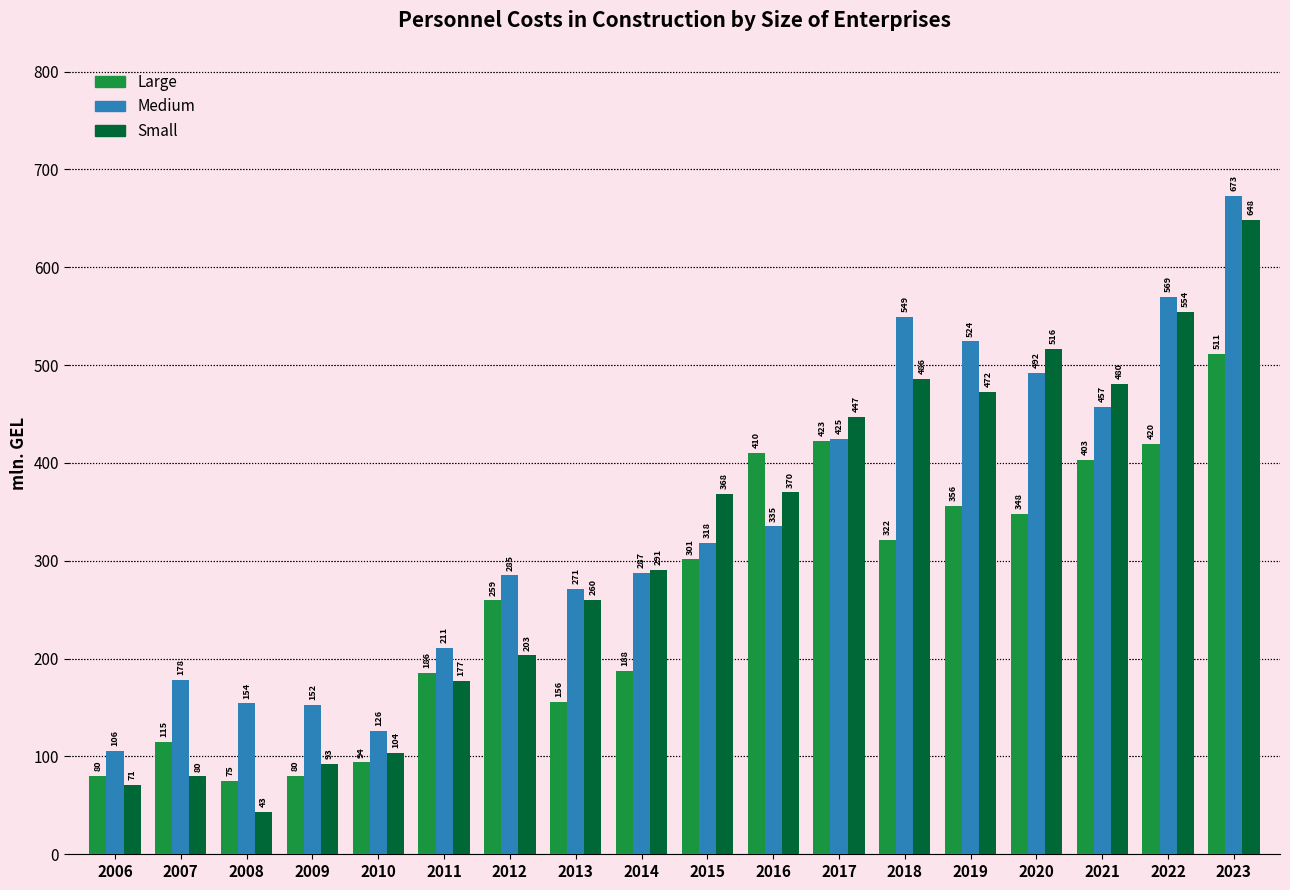

List the series in order of their peak value, lowest first.

Large, Small, Medium